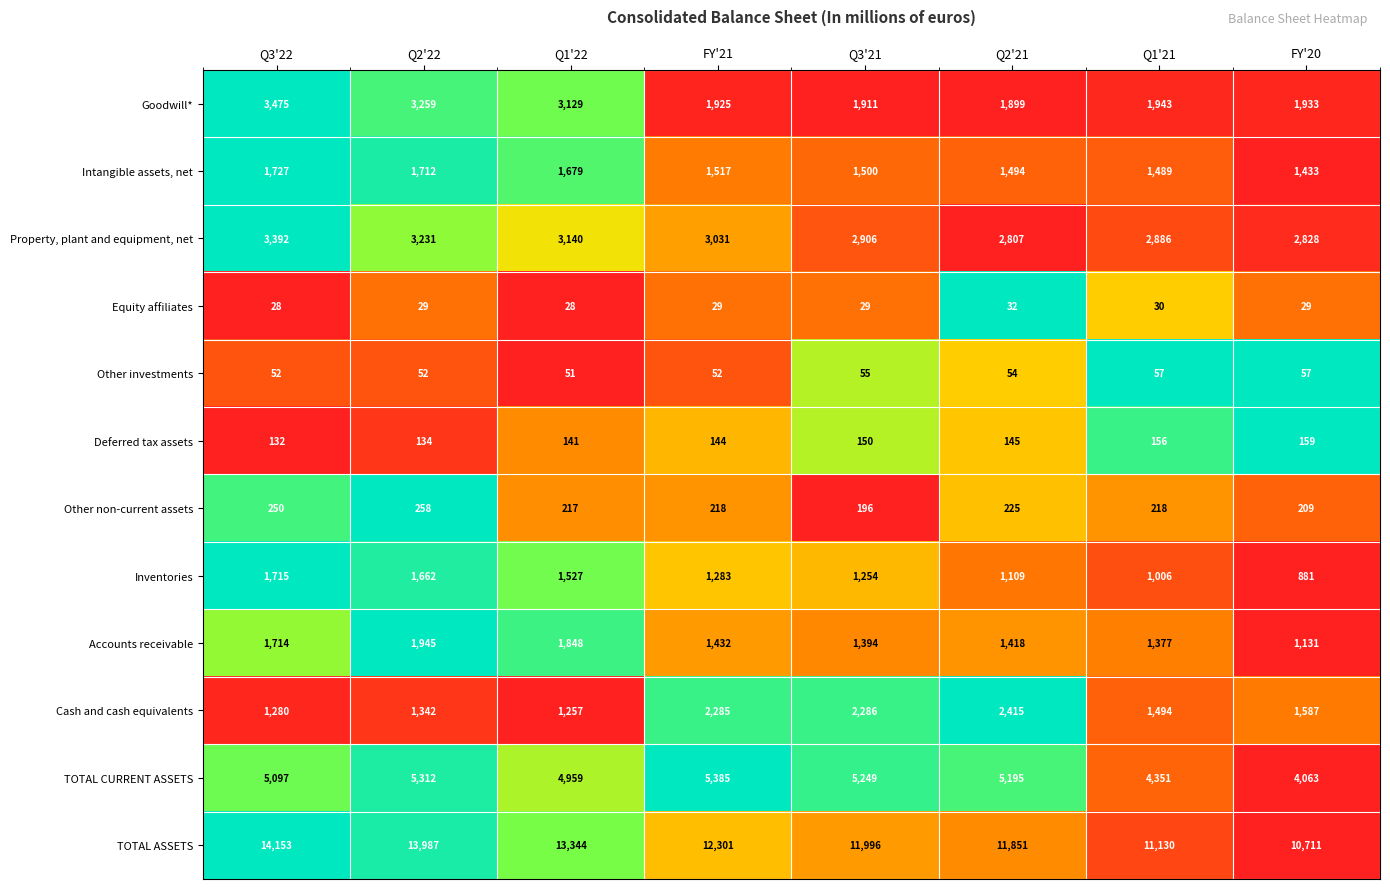

Which series has the largest total across all categories?

TOTAL ASSETS